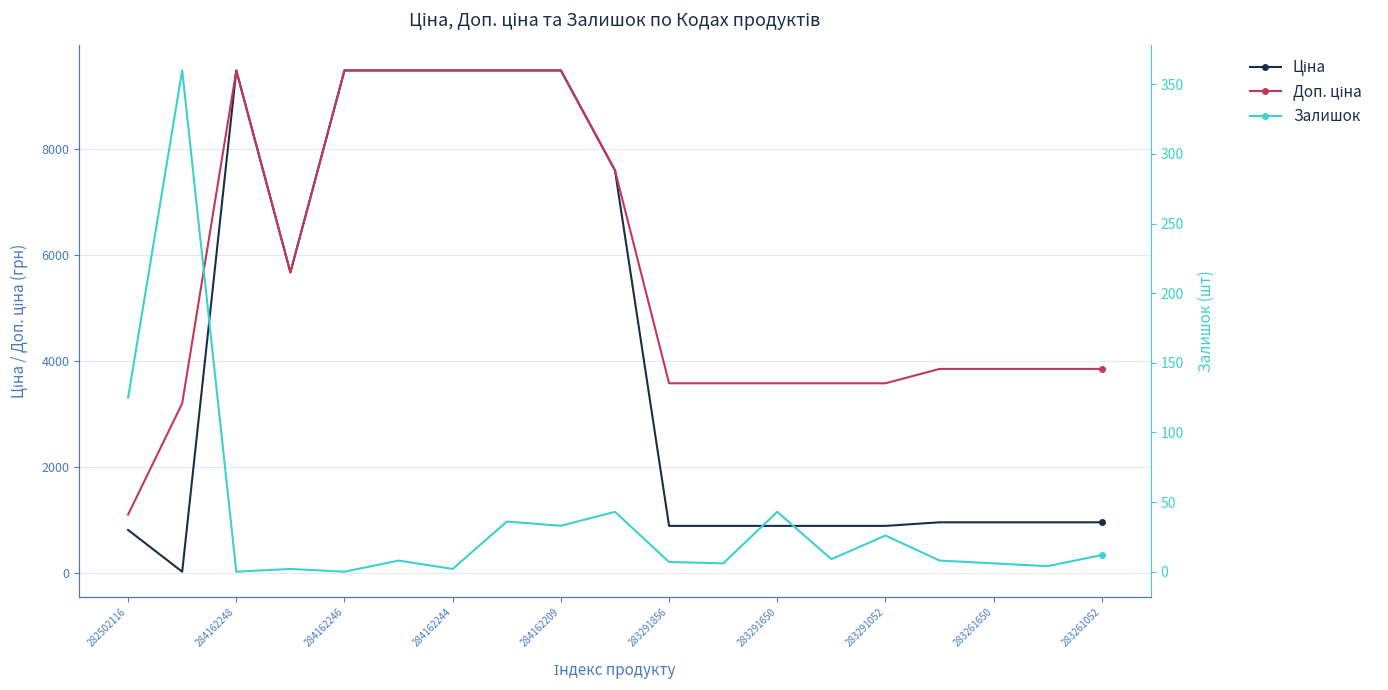

What are all the series names shown in the legend?

Ціна, Доп. ціна, Залишок